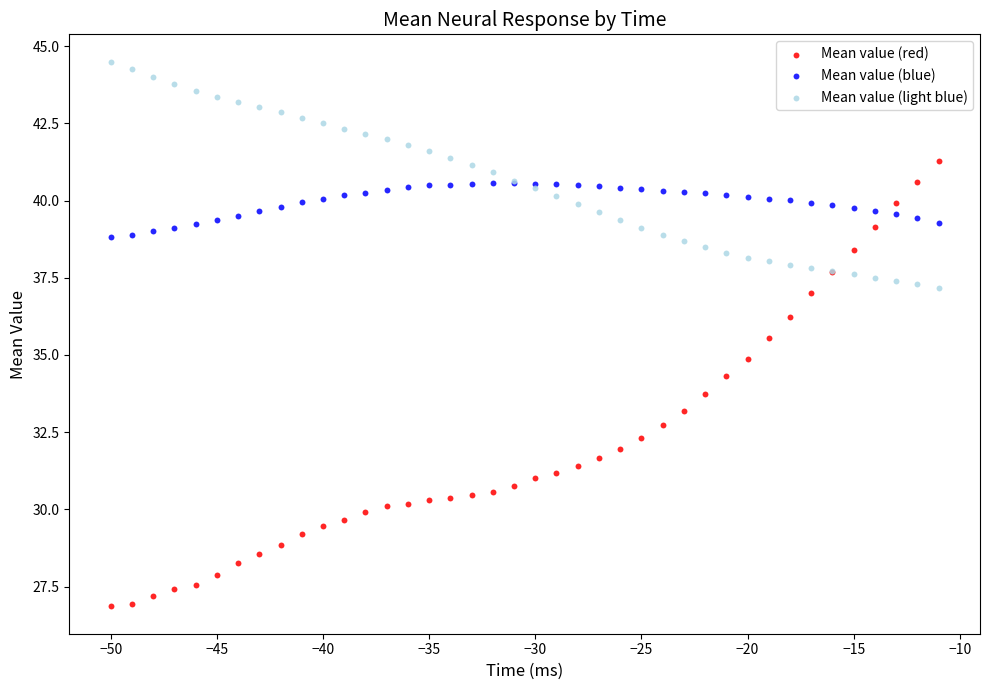

Which series contains the highest Y value?

Mean value (light blue)